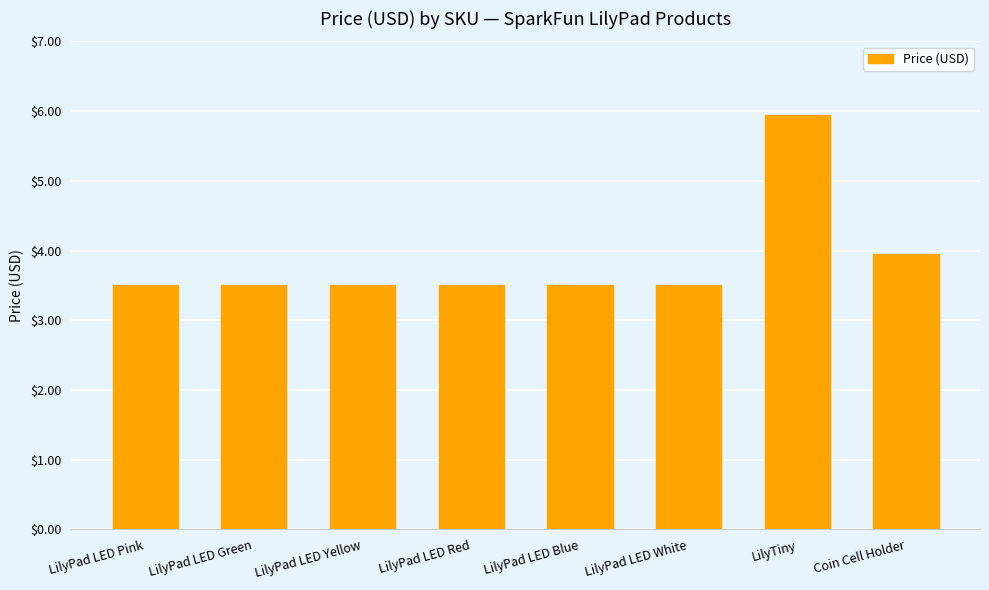

True or false: the data shows 3.5 at LilyPad LED Pink.

True